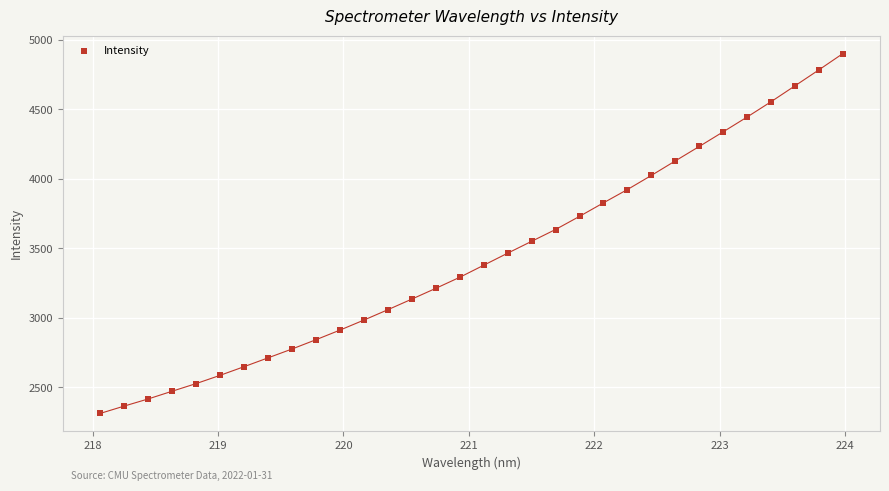

What is the range of X values (max minus min)?

5.9